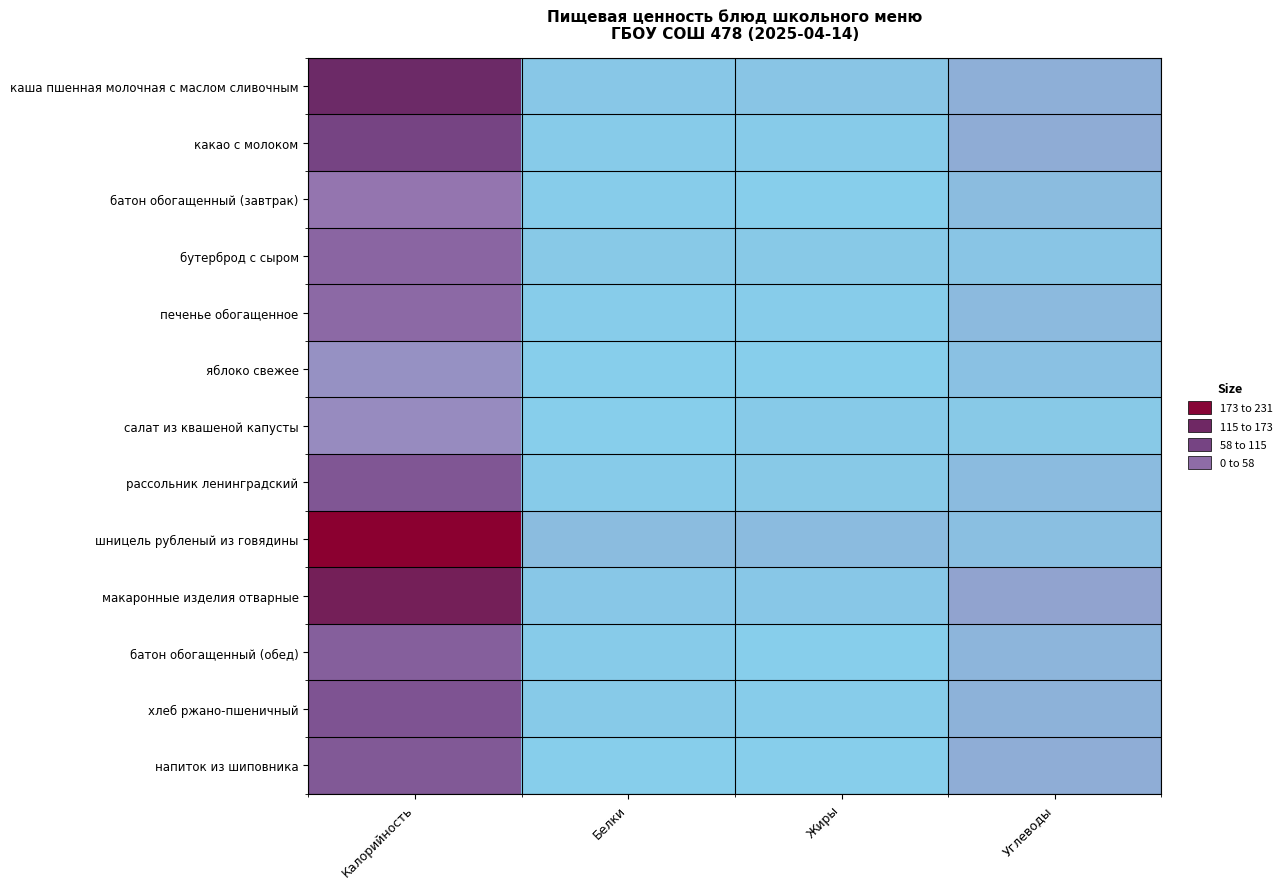

At how many categories does at least one series exceed 149?

1